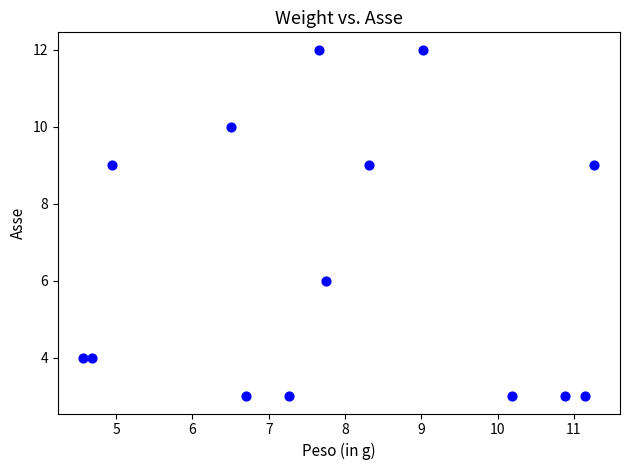

What is the range of Y values (max minus min)?

9